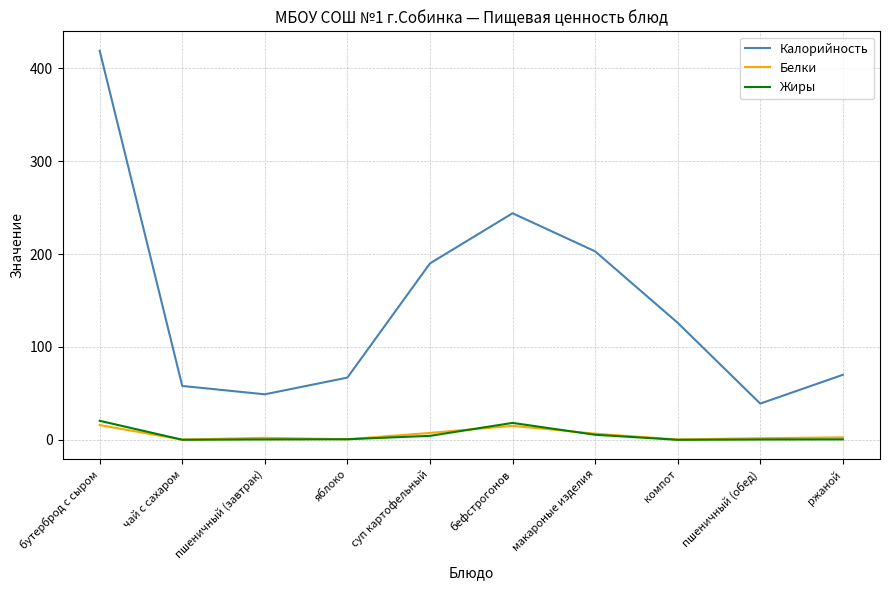

True or false: Калорийность and Жиры cross at least once.

False